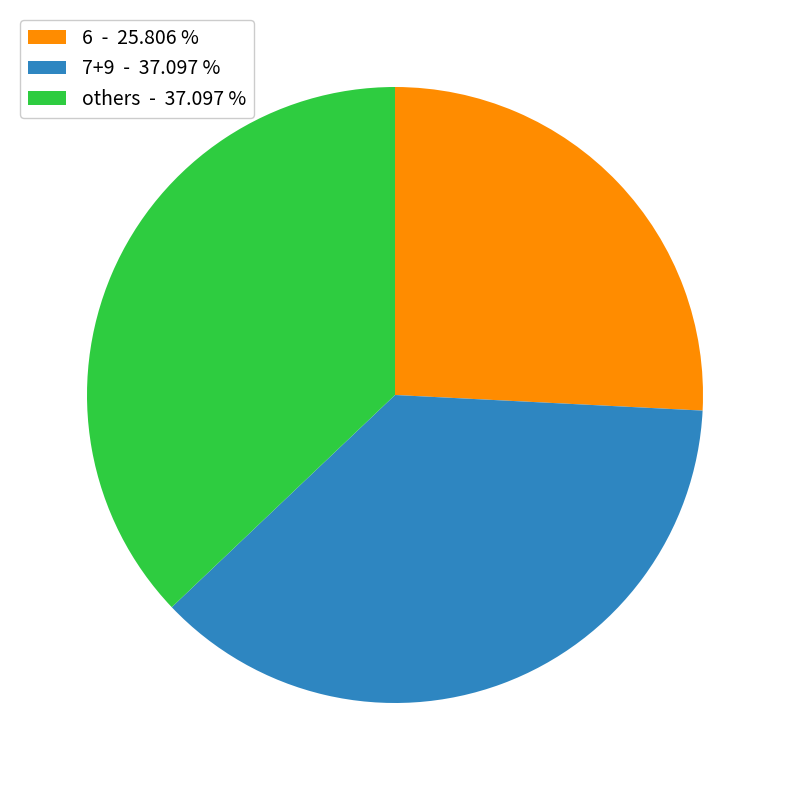

Is the sum of others - 37.097 % and 7+9 - 37.097 % greater than half?

Yes